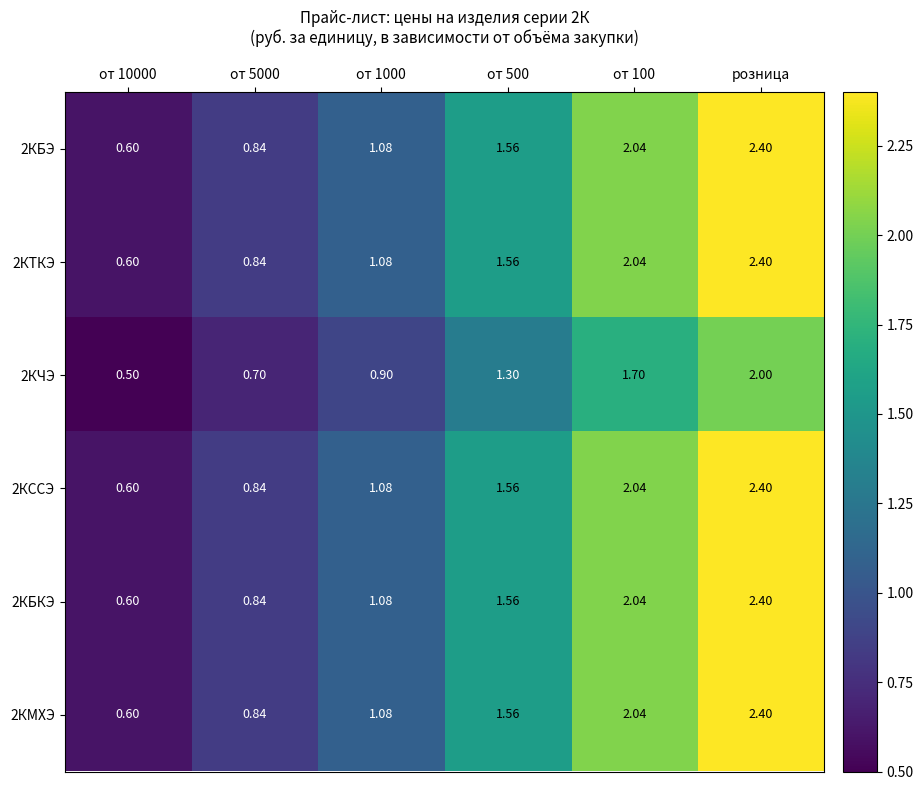

At which category is the sum across all series the highest?

розница